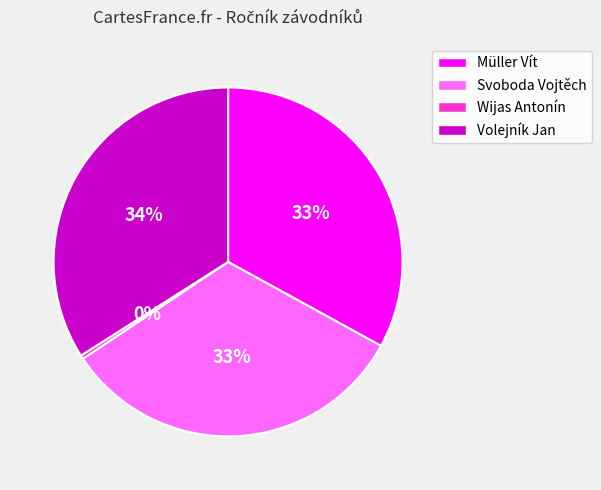

Is the sum of Volejník Jan and Müller Vít greater than half?

Yes